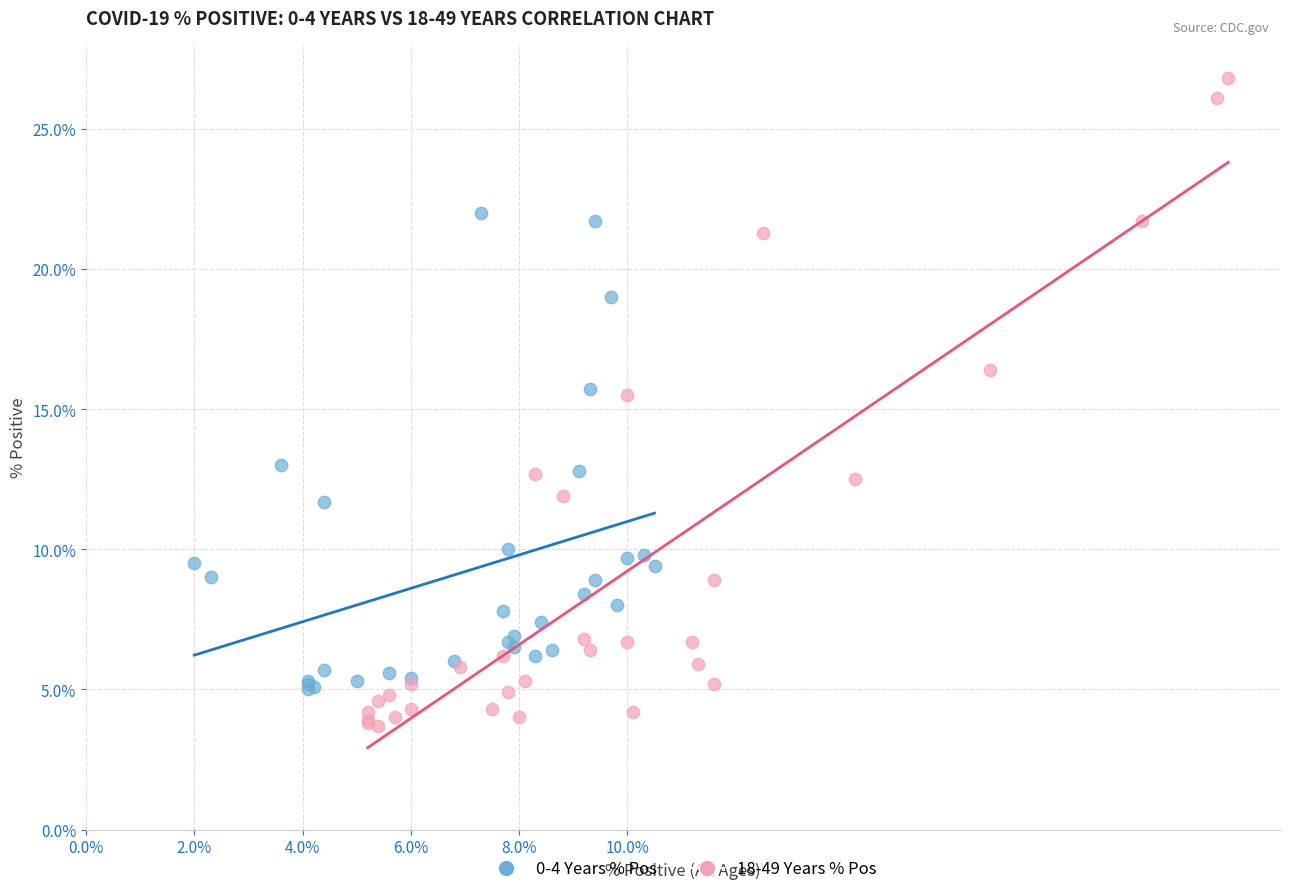

Which series has the largest Y range (max minus min)?

18-49 Years % Pos